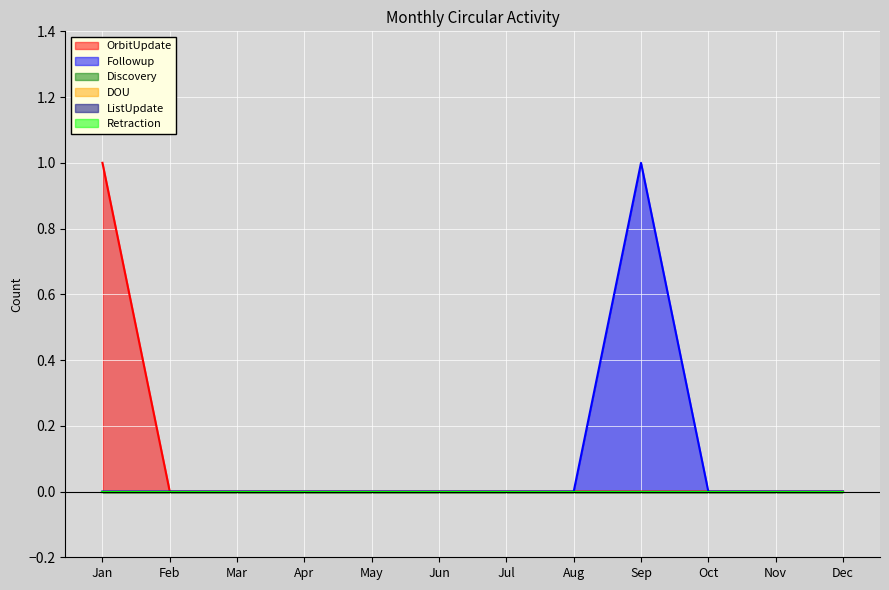

At how many categories does at least one series exceed 0?

2